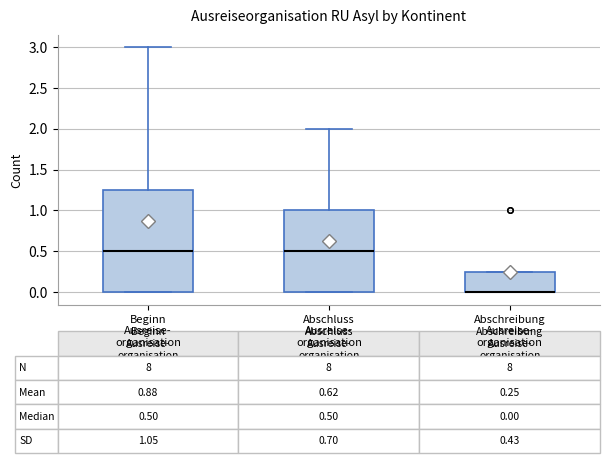

Comparing the boxes themselves (not the whiskers), which one is the tallest?

Beginn Ausreise- organisation